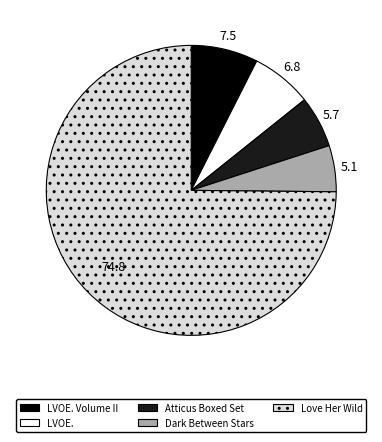

Which category has the smallest portion of the pie?

Dark Between Stars